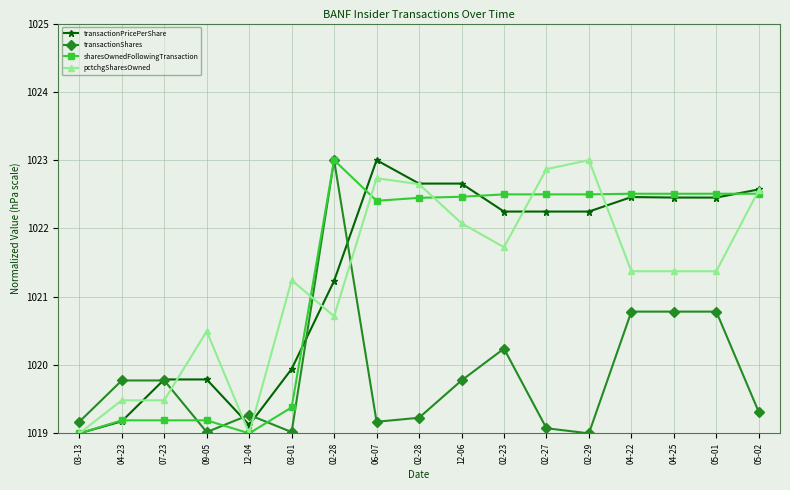

At which category is the sum across all series the highest?

02-28